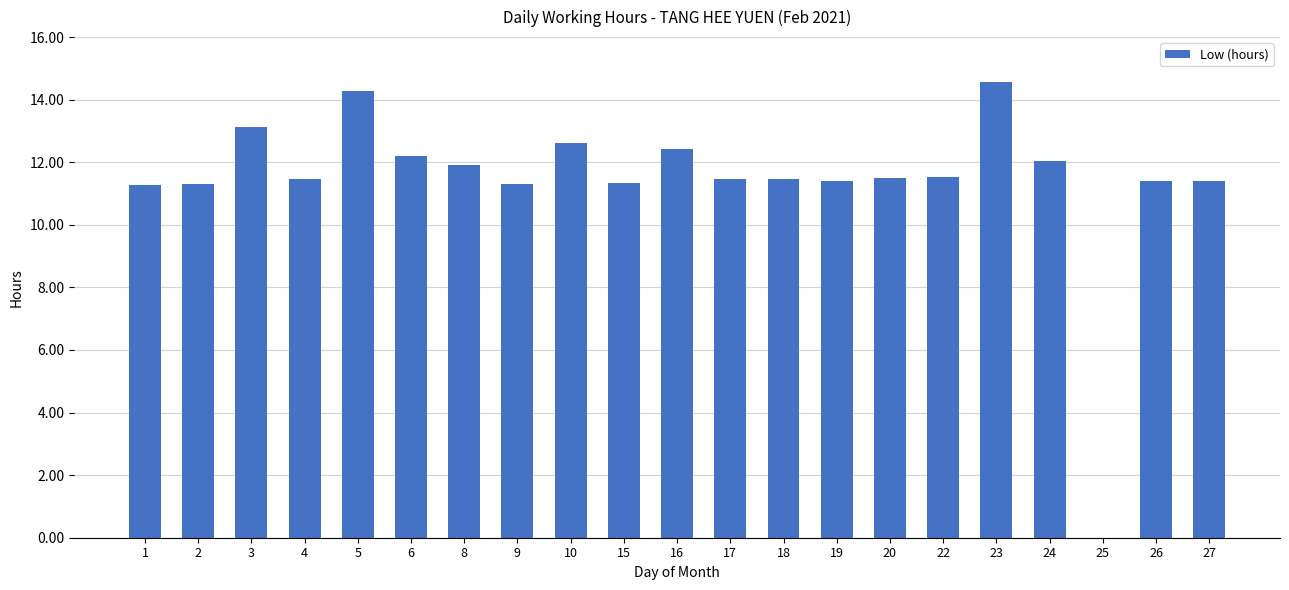

What is the greatest value displayed?

14.6